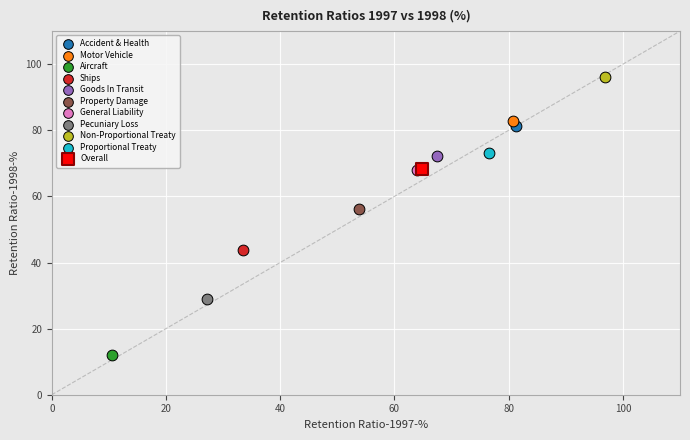

What are all the series names shown in the legend?

Accident & Health, Motor Vehicle, Aircraft, Ships, Goods In Transit, Property Damage, General Liability, Pecuniary Loss, Non-Proportional Treaty, Proportional Treaty, Overall